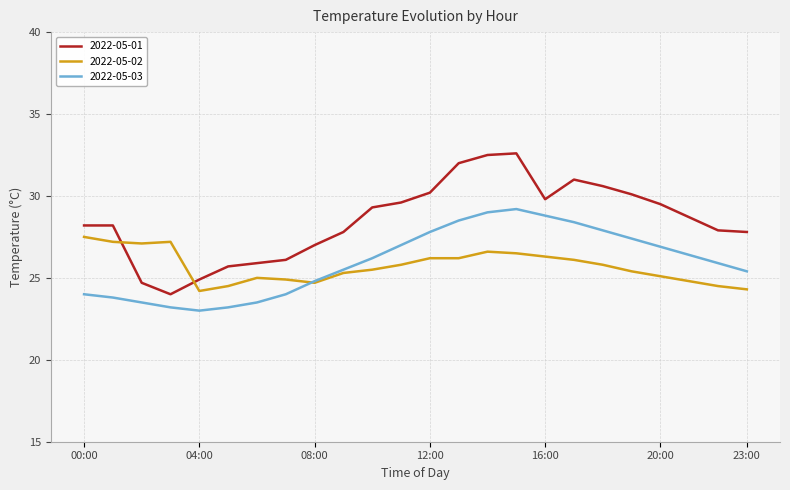

List the series in order of their peak value, lowest first.

2022-05-02, 2022-05-03, 2022-05-01